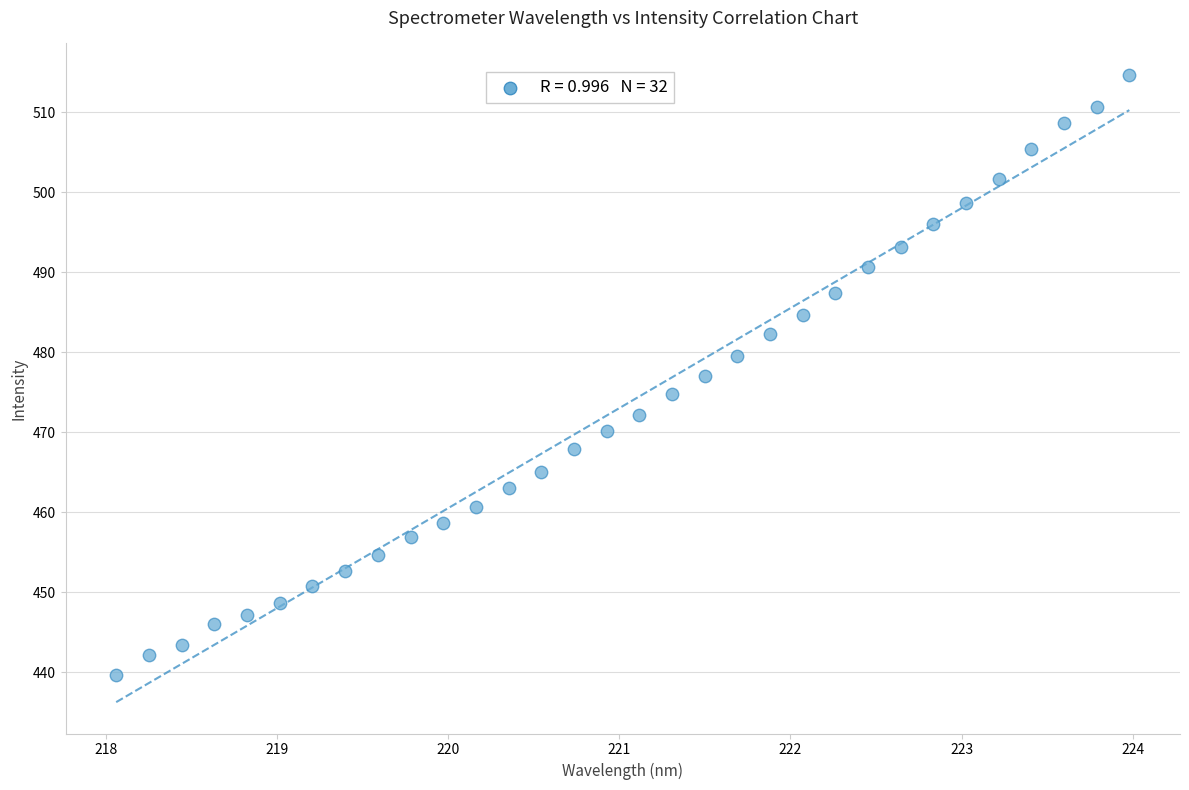

What is the range of Y values (max minus min)?

75.0